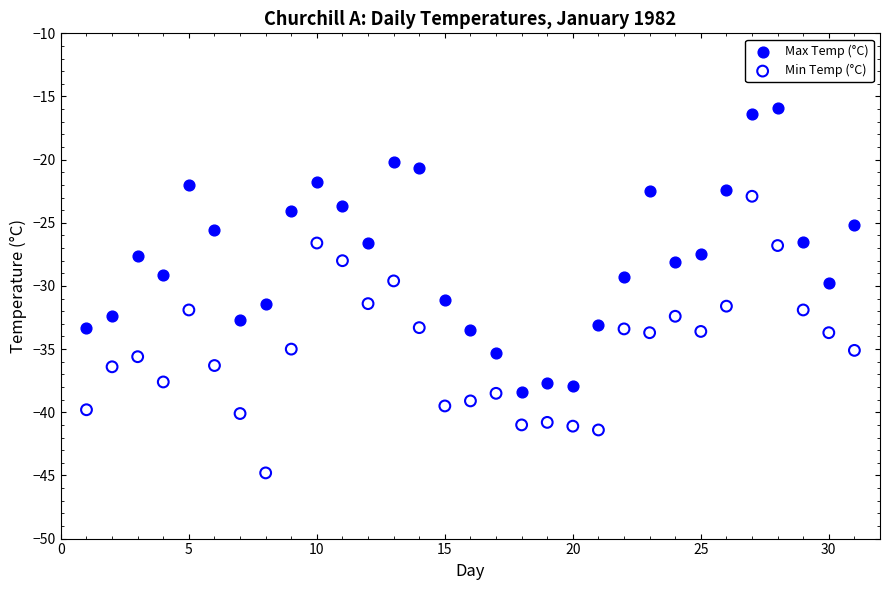

Which series reaches the minimum Y coordinate?

Min Temp (°C)